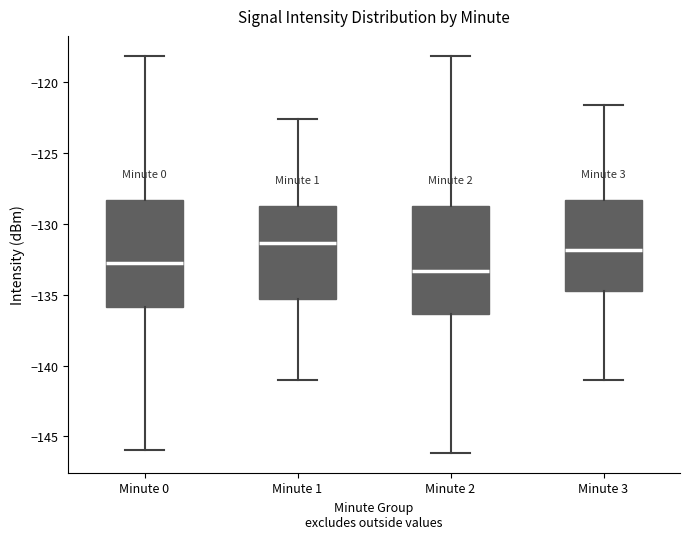

Reading left to right, read every box against the y-axis: the position of its median line, the range the box covers, and the ends of its whiskers. The values are not printed on the chart, so give them approximately, as read against the axis.

Minute 0: median -133.0, box -136.0 to -128.5, whiskers -146.0 to -118.0
Minute 1: median -131.5, box -135.5 to -128.5, whiskers -141.0 to -122.5
Minute 2: median -133.5, box -136.5 to -128.5, whiskers -146.0 to -118.0
Minute 3: median -132.0, box -135.0 to -128.5, whiskers -141.0 to -121.5